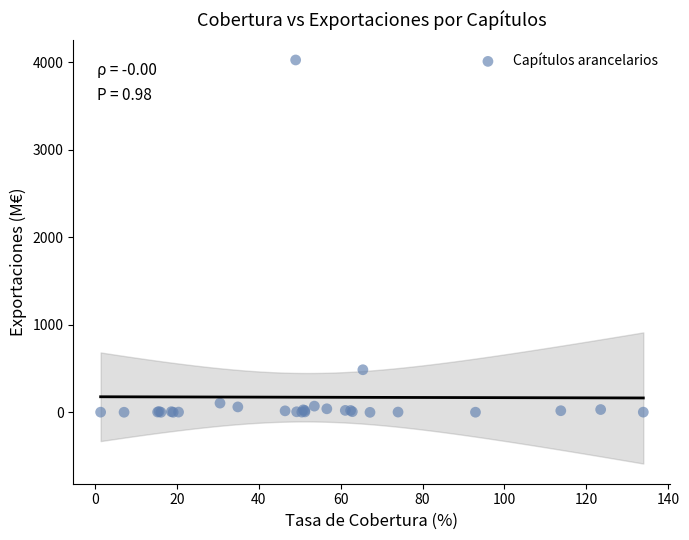

What Y value in the scatter plot is closest to 2012?

486.6